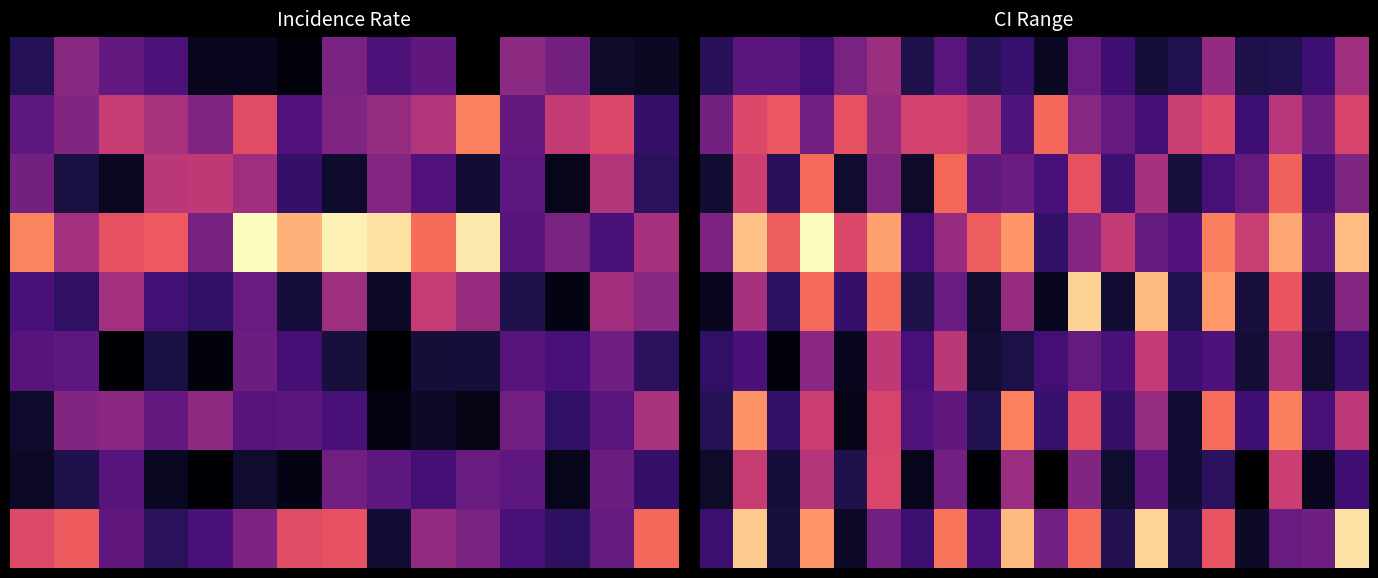

Which series has the widest spread of values?

8